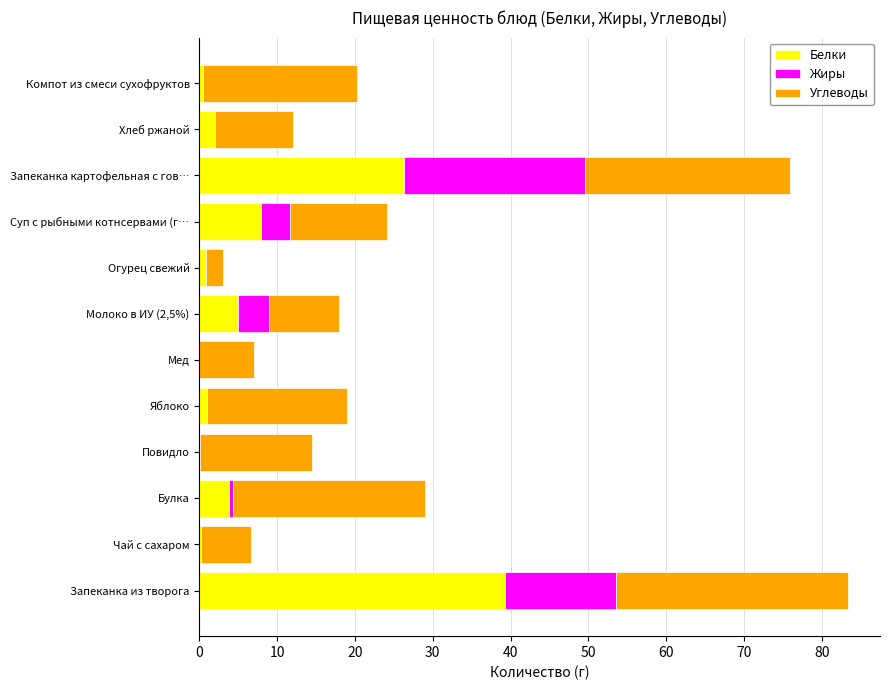

What is the highest value of the Белки series?

39.3